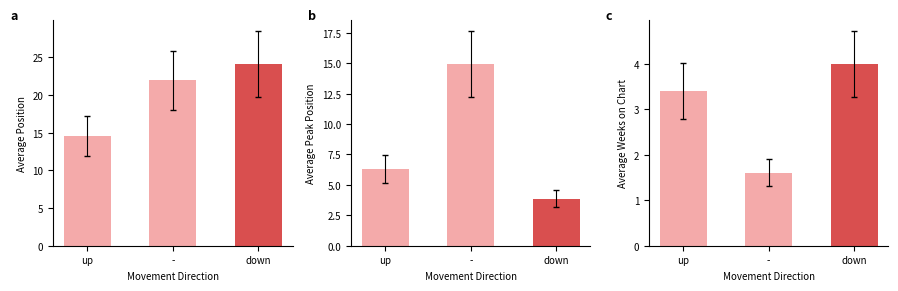

What is the difference between the Average Position values at down and up?

9.5